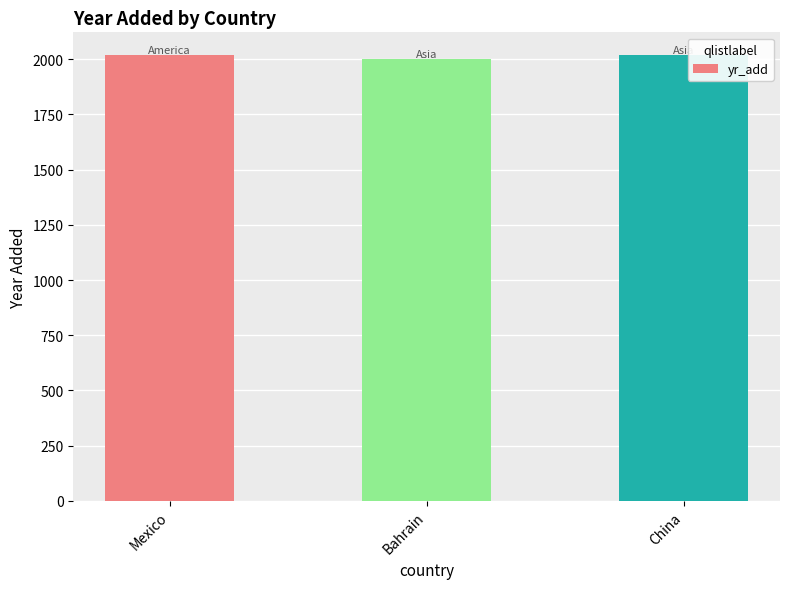

True or false: the data shows 3023 at Bahrain.

False